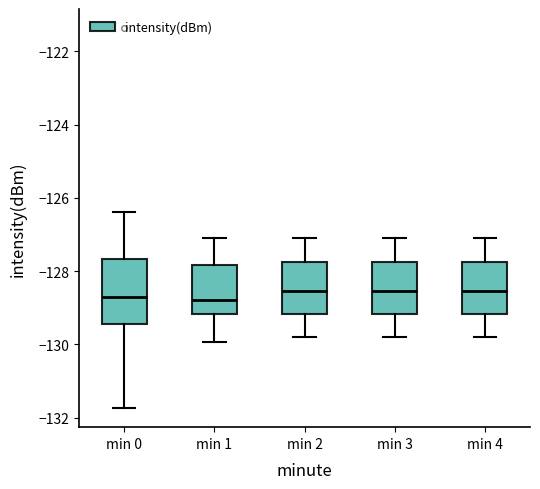

Comparing the boxes themselves (not the whiskers), which one is the tallest?

min 0